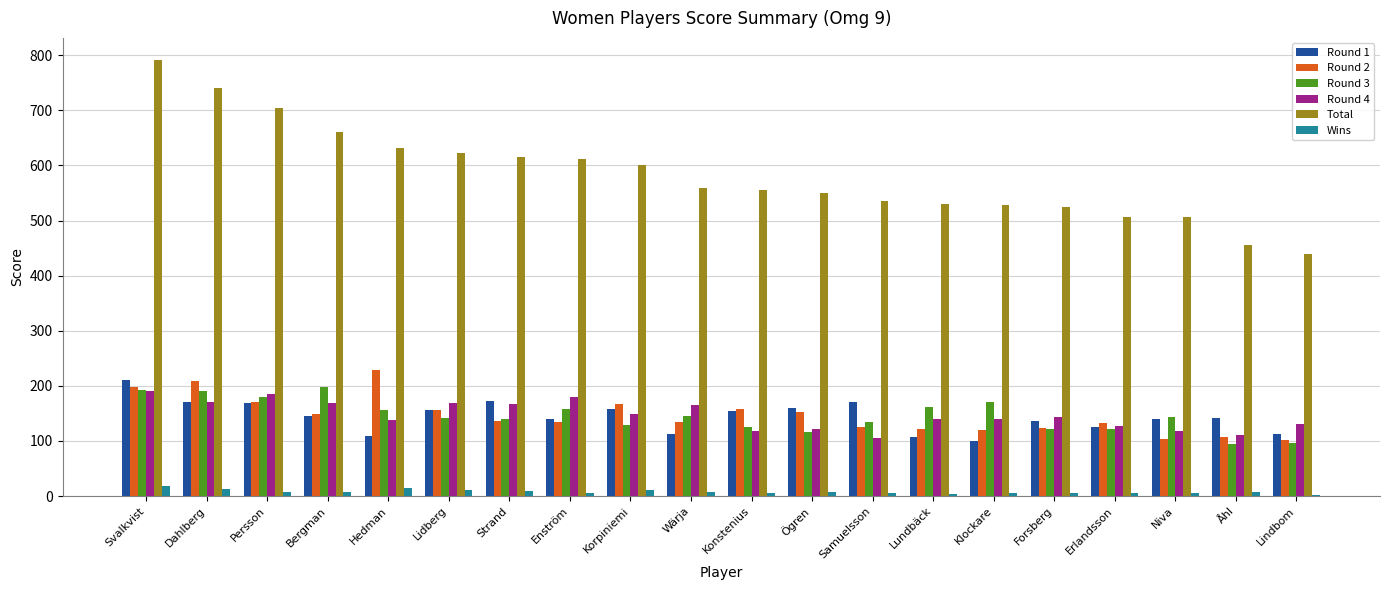

What is the sum of the Round 3 values at Lindbom and Lidberg?

238